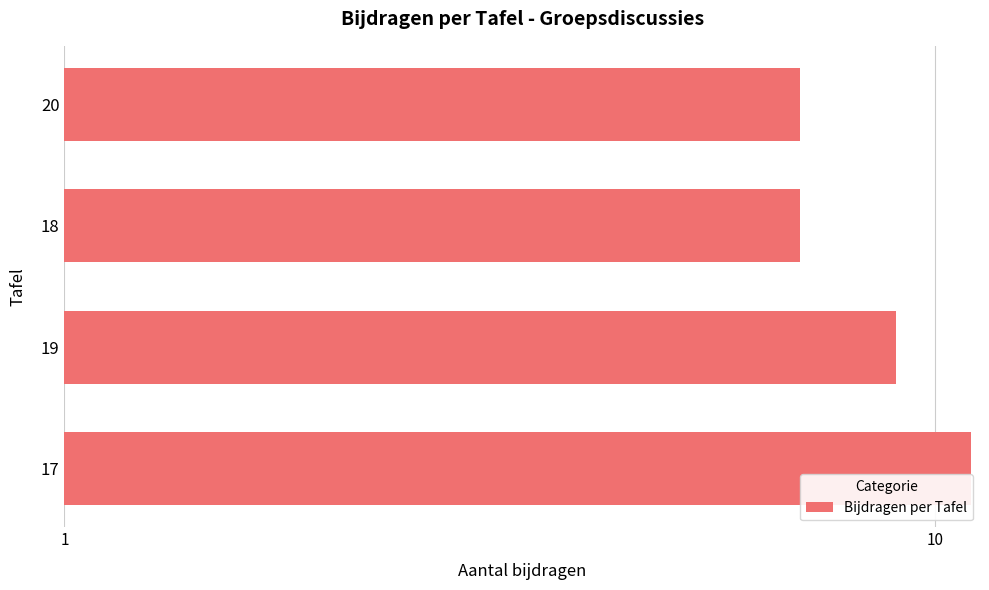

True or false: the data shows 17 at 17.

False